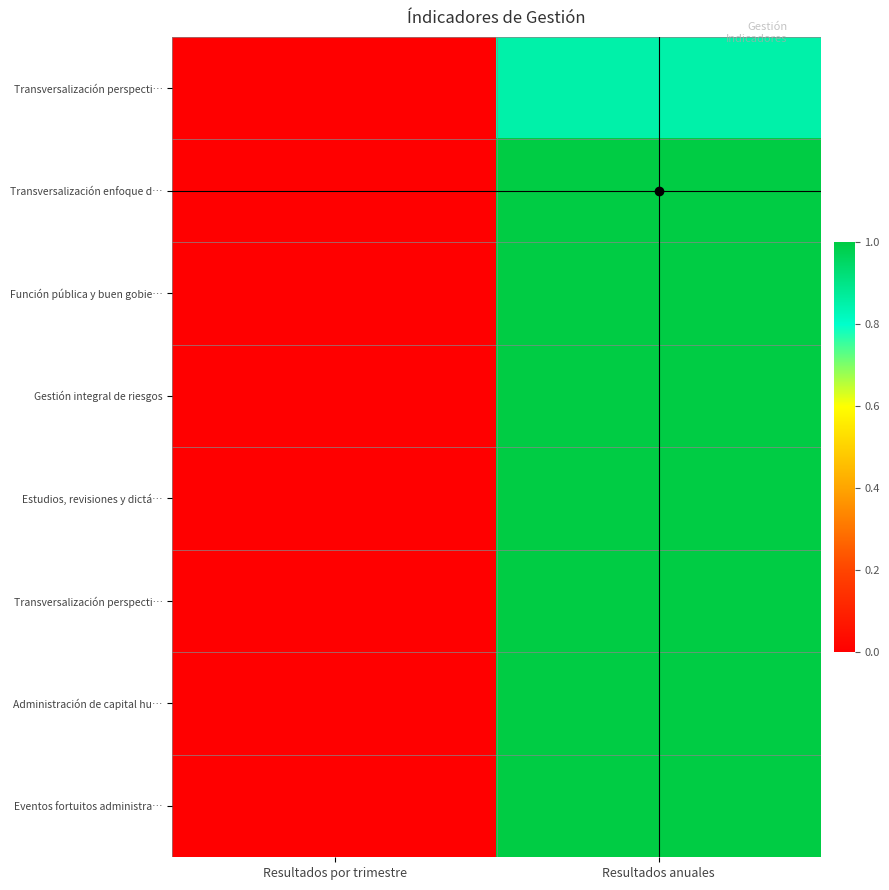

Count the number of categories in the chart.

2